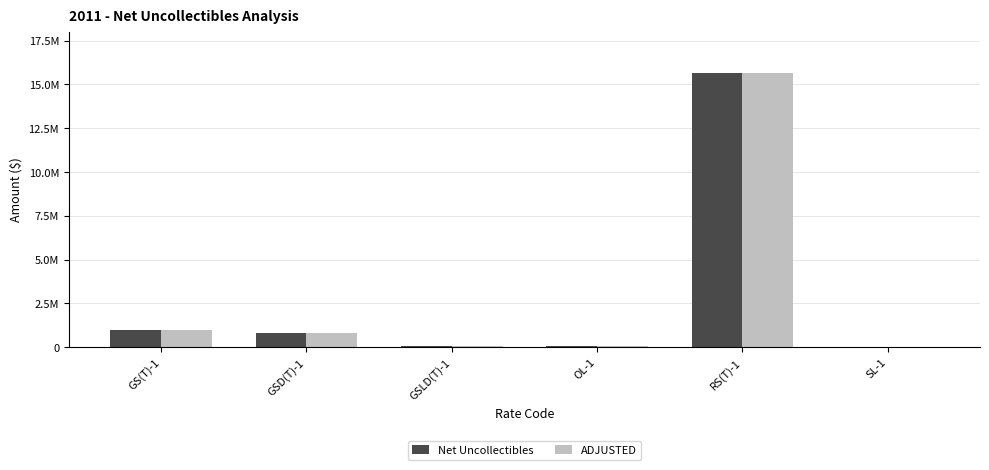

Are the bars grouped side by side (vs. stacked)?

Yes